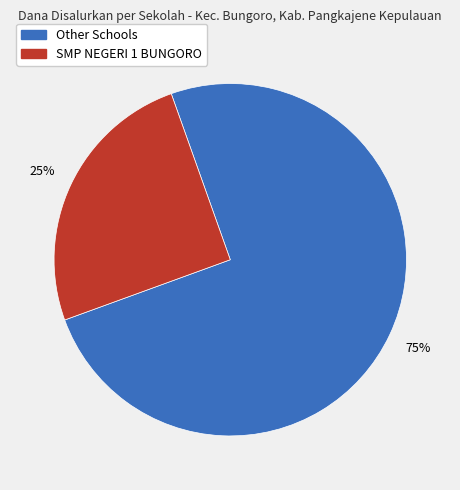

True or false: Other Schools accounts for 75% of the total.

True